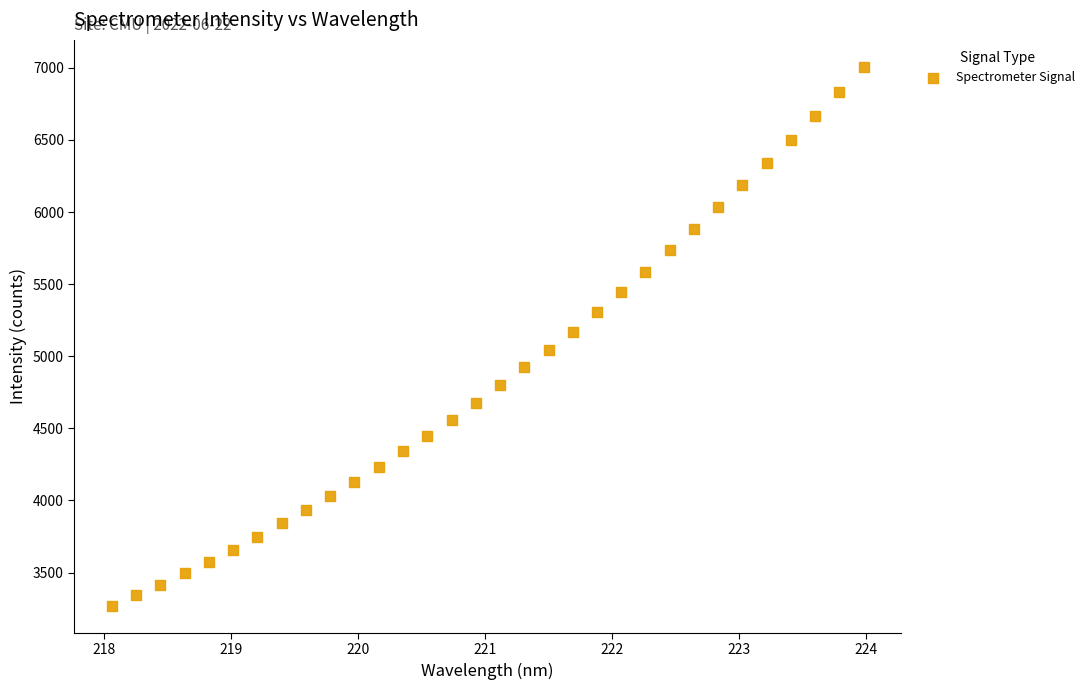

What is the range of X values (max minus min)?

5.9